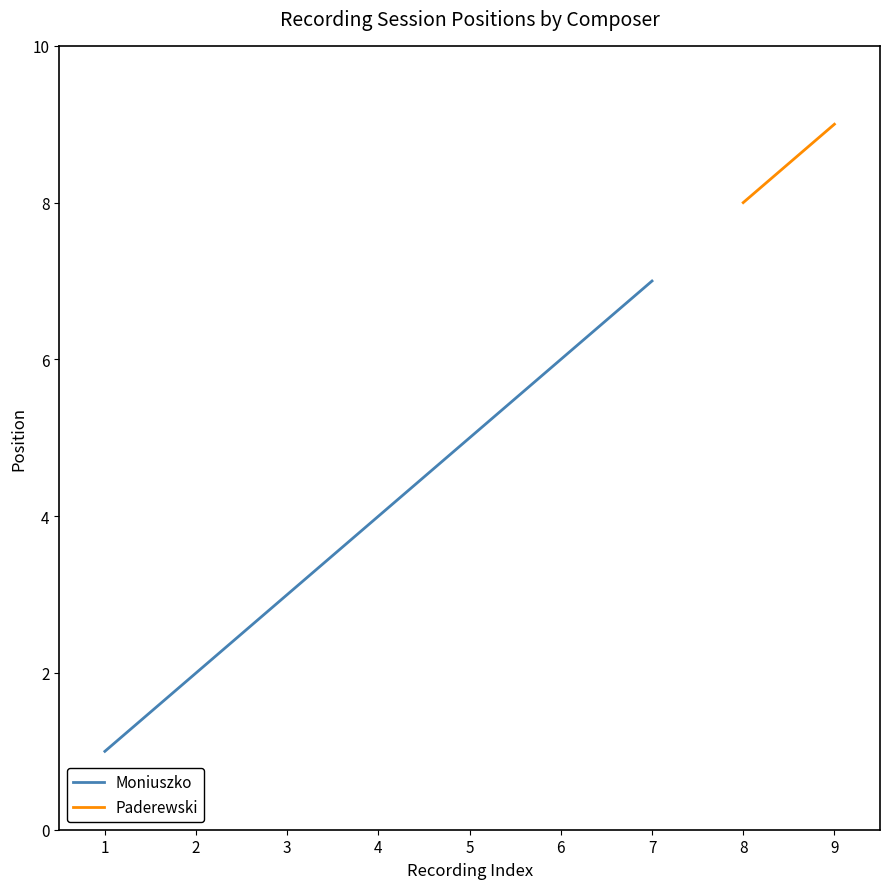

Rank the categories by Moniuszko value from highest to lowest.

7, 6, 5, 4, 3, 2, 1